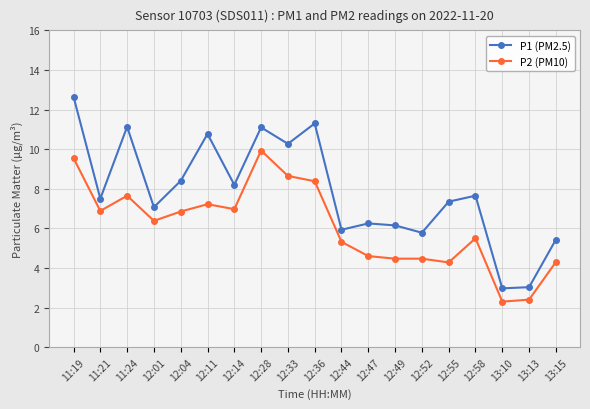

True or false: P1 (PM2.5) and P2 (PM10) cross at least once.

False